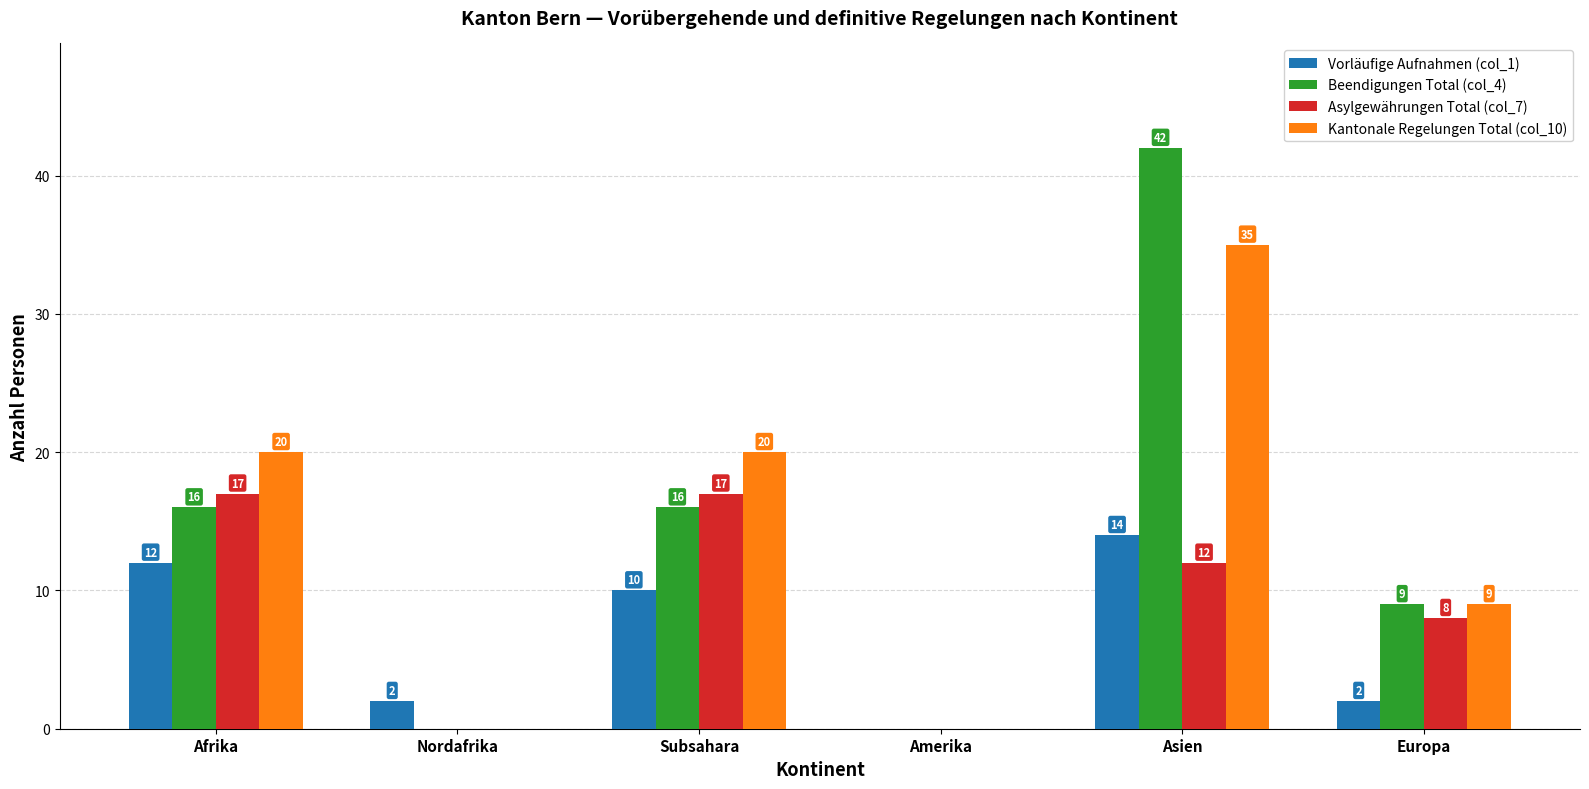

How many series are shown in this chart?

4